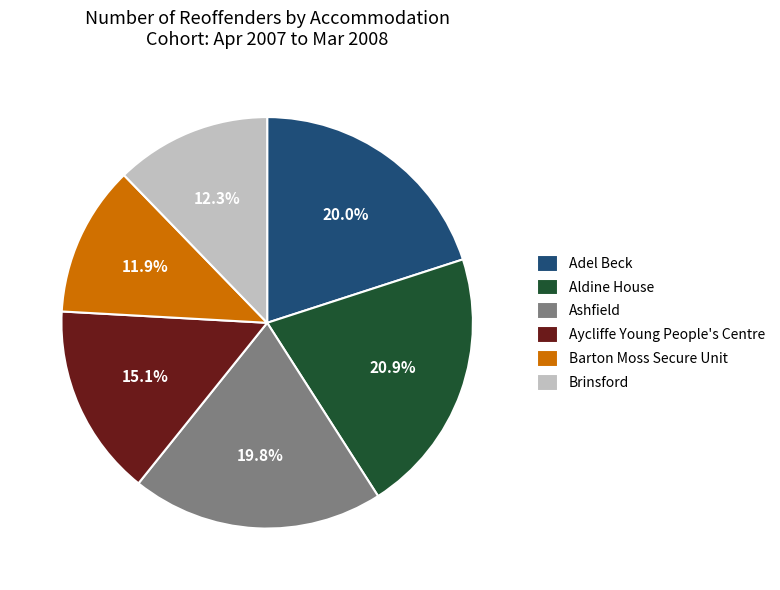

To the nearest percent, what is the difference between the Adel Beck and Brinsford slice percentages?

8%